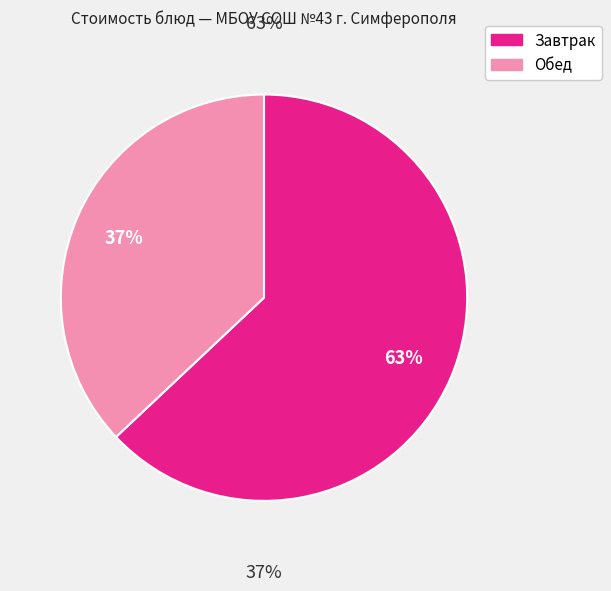

Is Суп из овощей the majority of the pie?

No